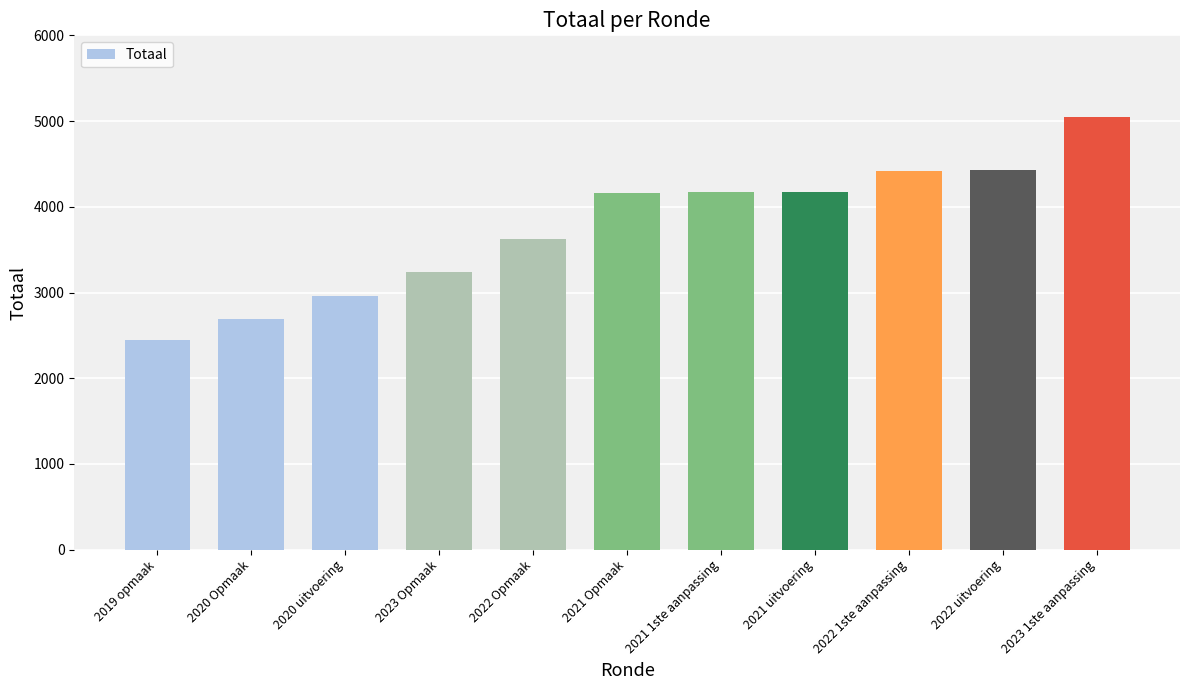

Which category has the highest value across all series?

2023 1ste aanpassing